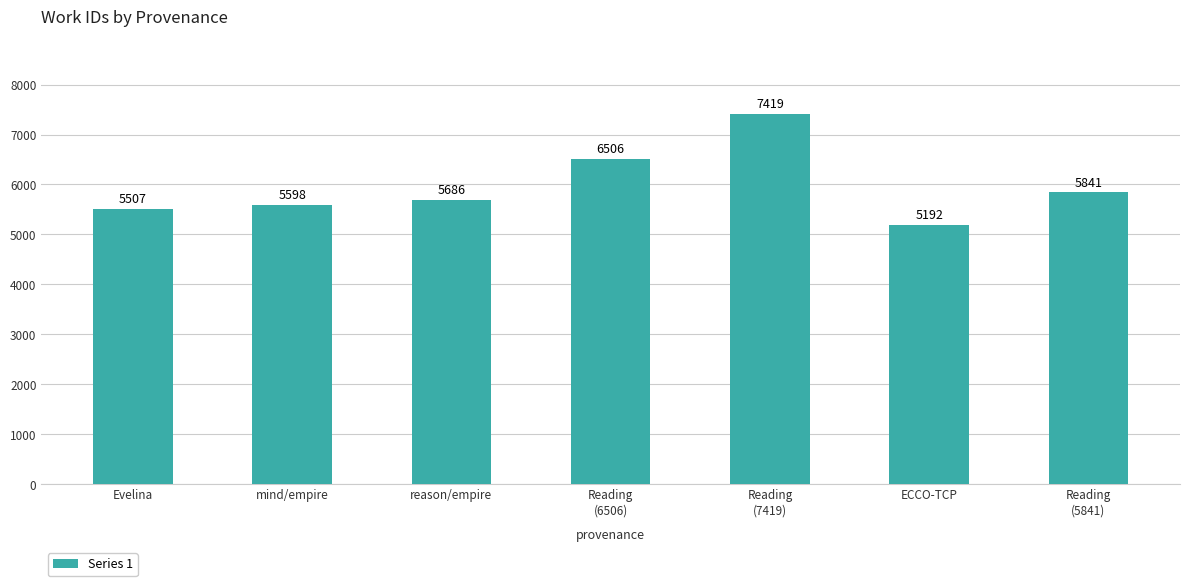

List the labels in order of value, largest first.

Reading
(7419), Reading
(6506), Reading
(5841), reason/empire, mind/empire, Evelina, ECCO-TCP